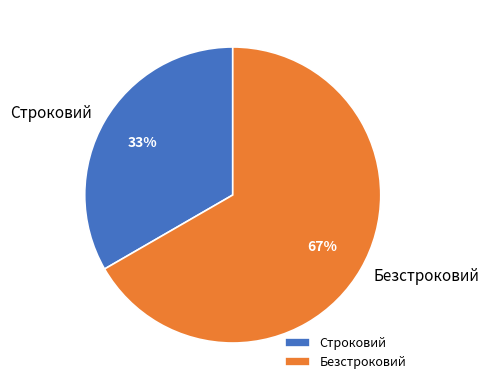

What is the majority slice?

Безстроковий